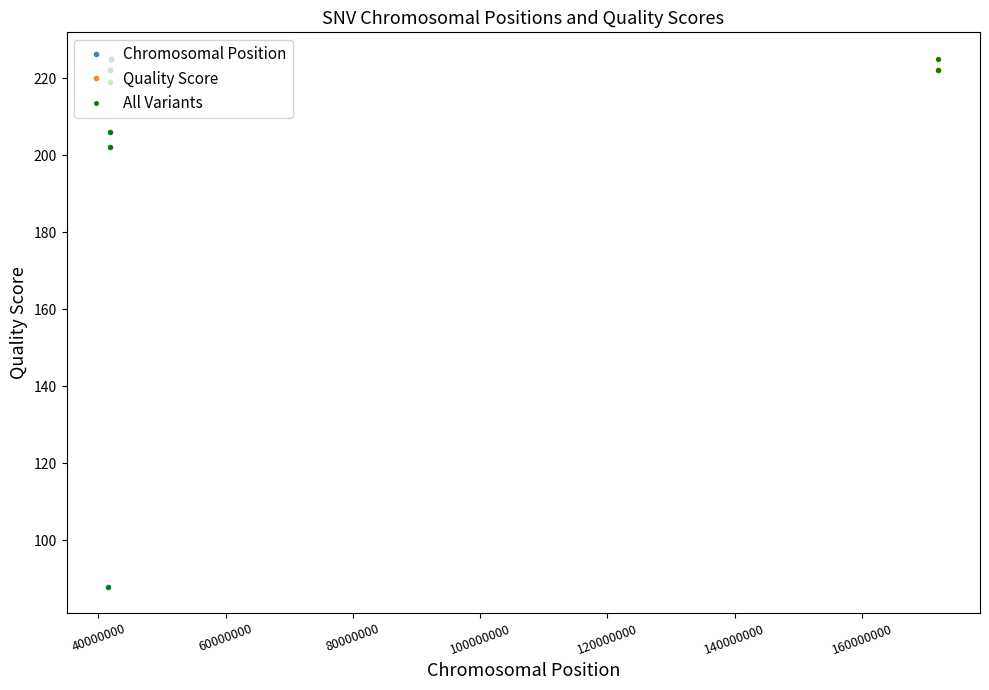

What is the value of the All Variants point at the 10th from the left?

225.0